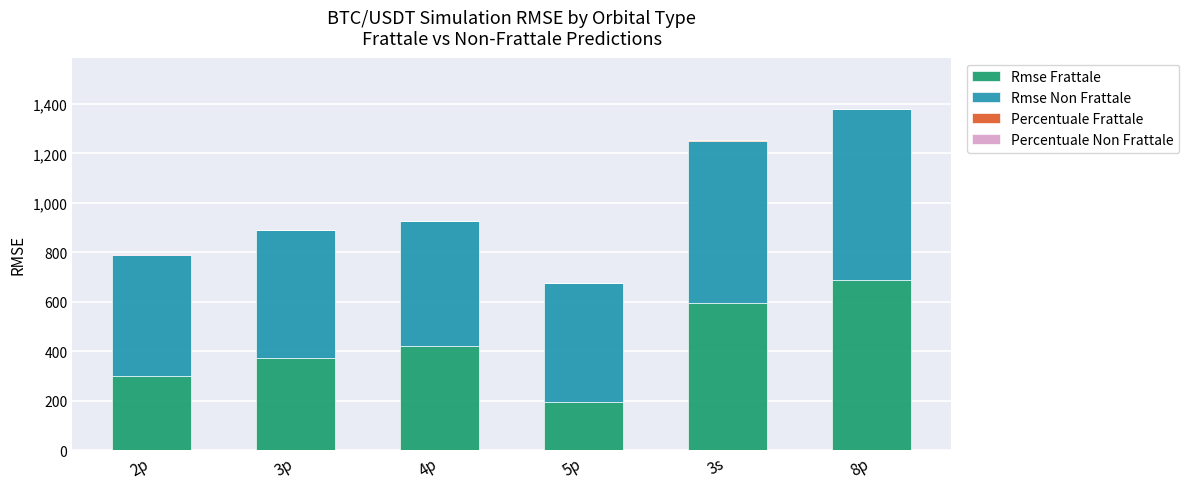

What is the average value of the Rmse Frattale series?

430.1